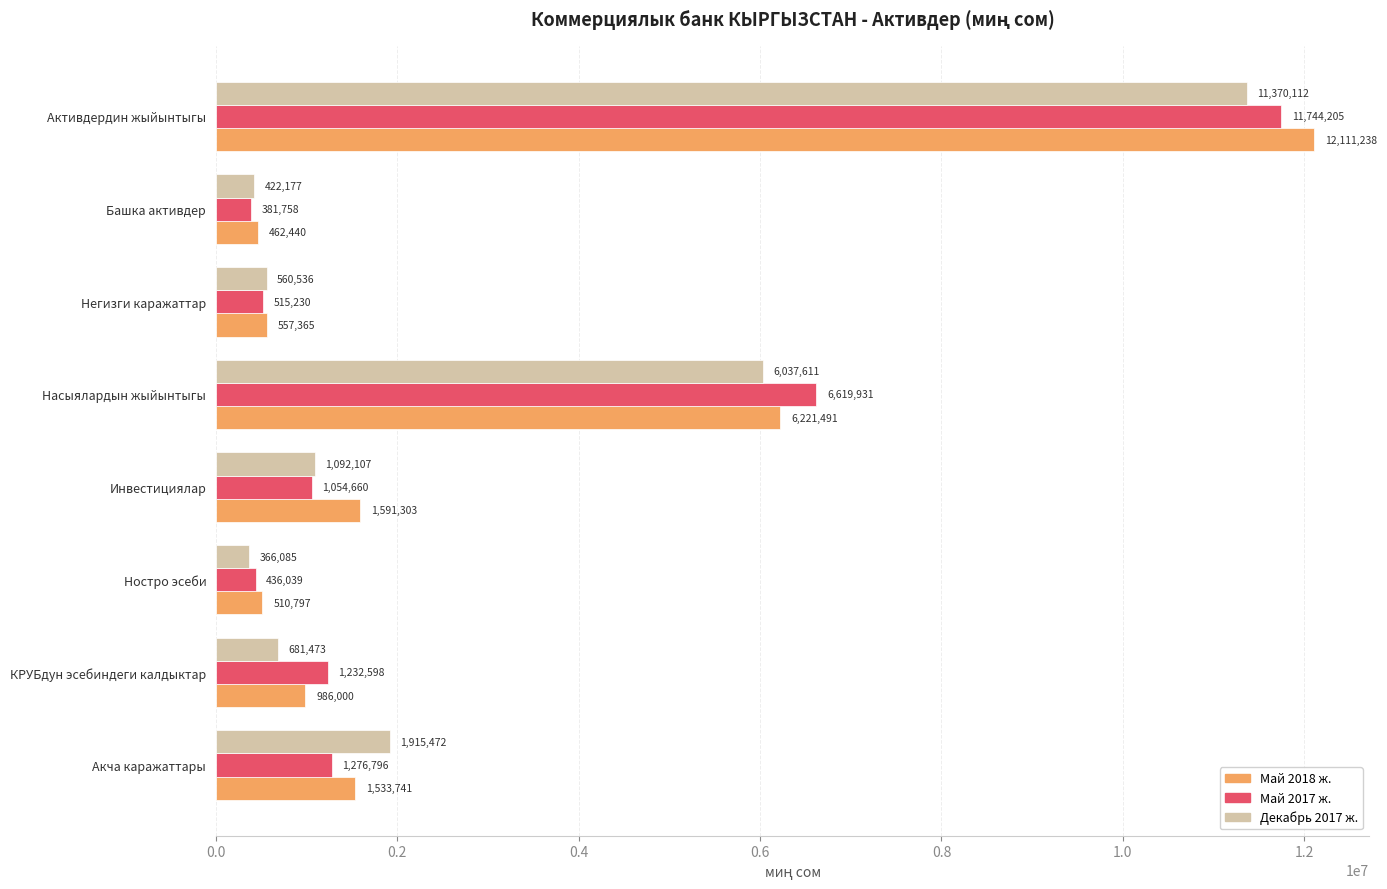

What is the difference between the highest and lowest values at Инвестициялар?

536643